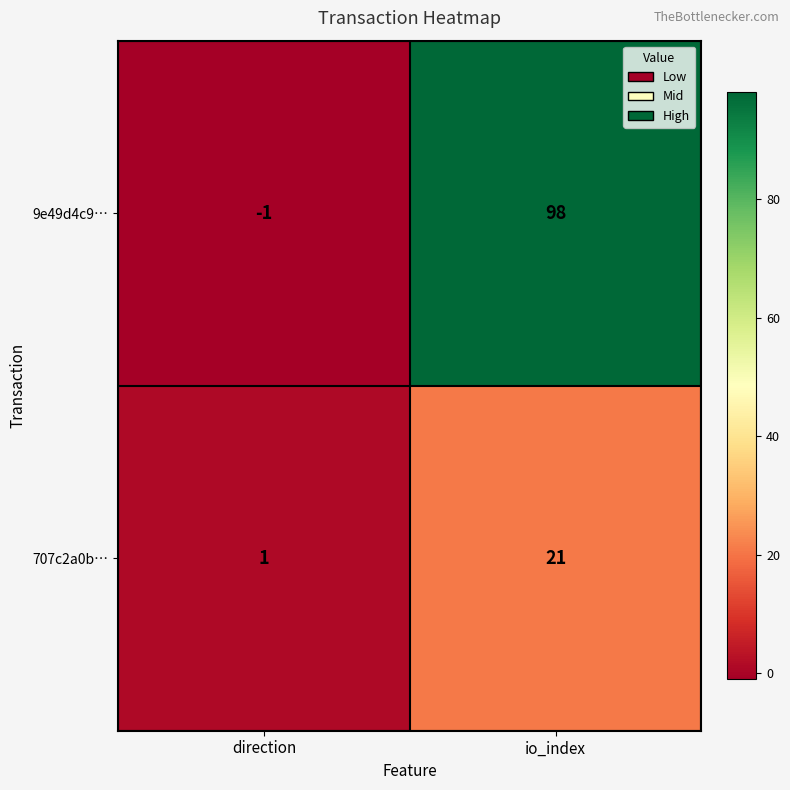

What is the greatest value displayed?

98